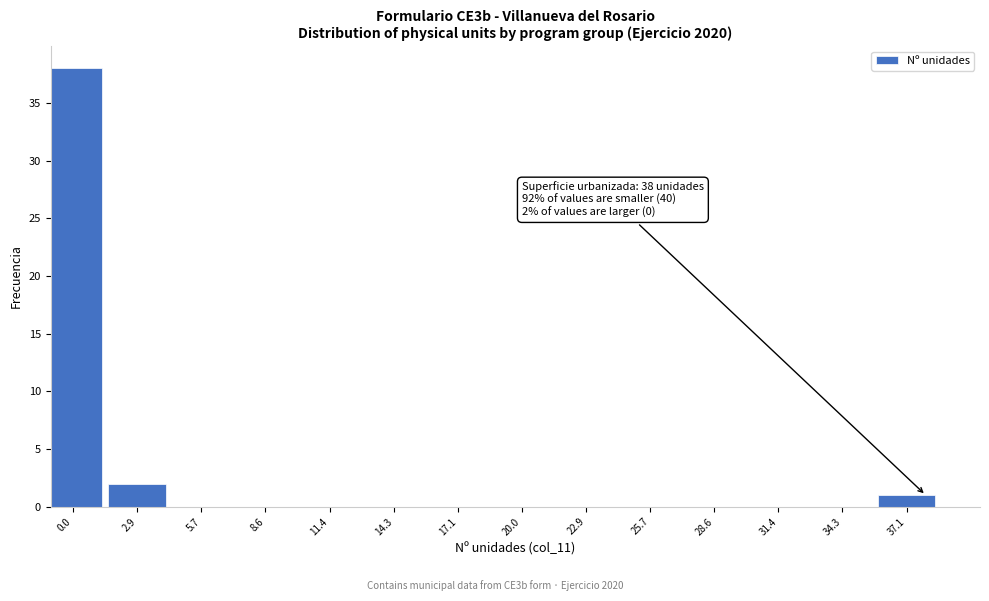

Reading left to right, extract all data points from this chart.

0.0=38	2.9=2	5.7=0	8.6=0	11.4=0	14.3=0	17.1=0	20.0=0	22.9=0	25.7=0	28.6=0	31.4=0	34.3=0	37.1=1